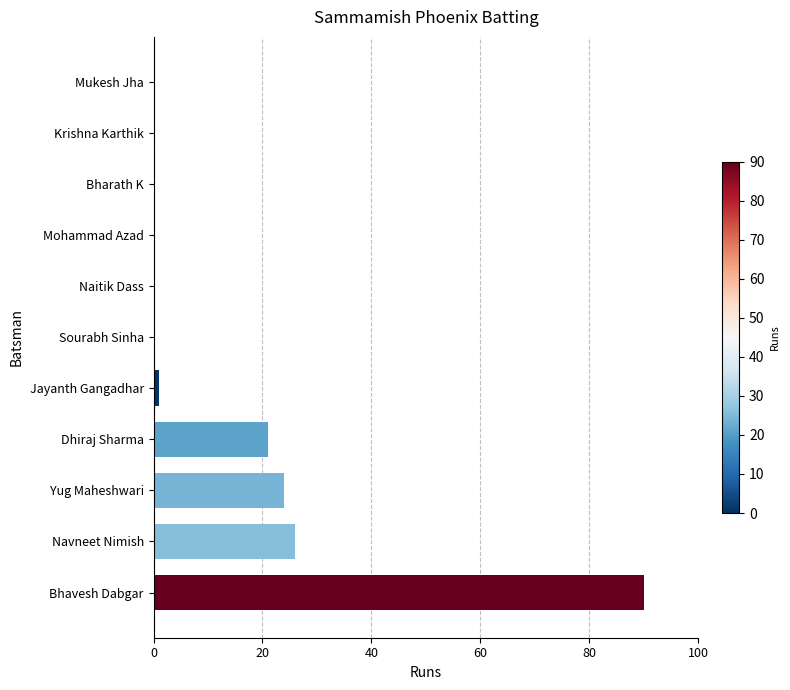

Are the bars grouped side by side (vs. stacked)?

No